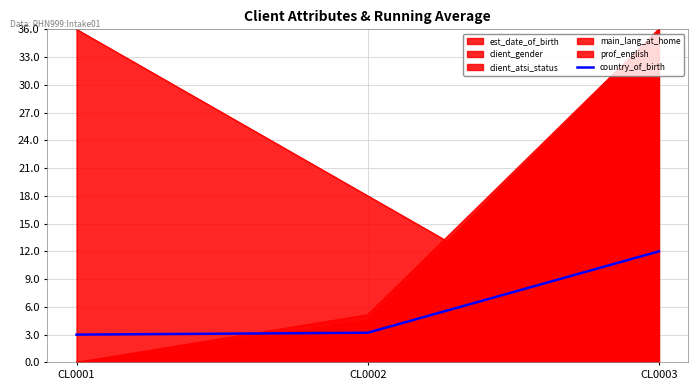

What is the approximate value at CL0002?

3.2